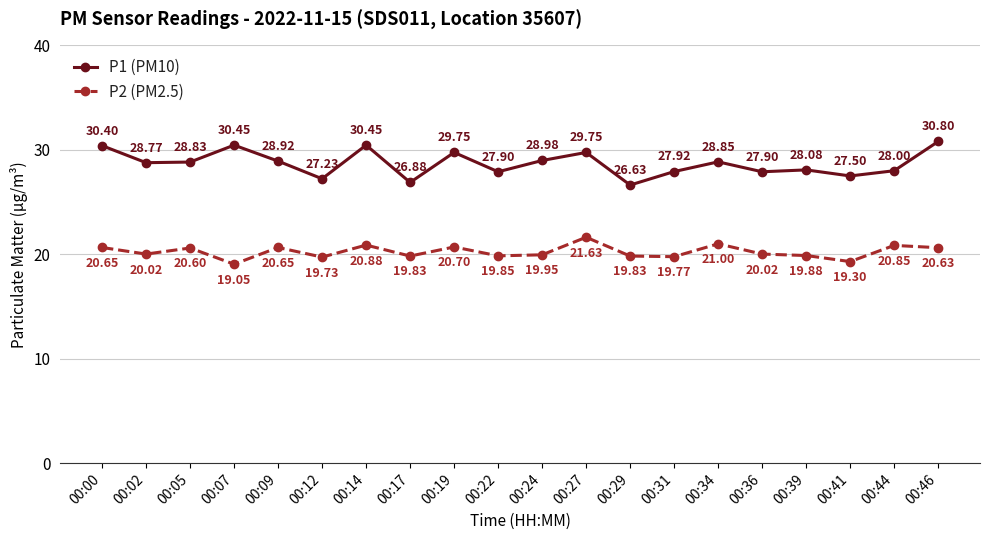

True or false: P2 (PM2.5) and P1 (PM10) cross at least once.

False